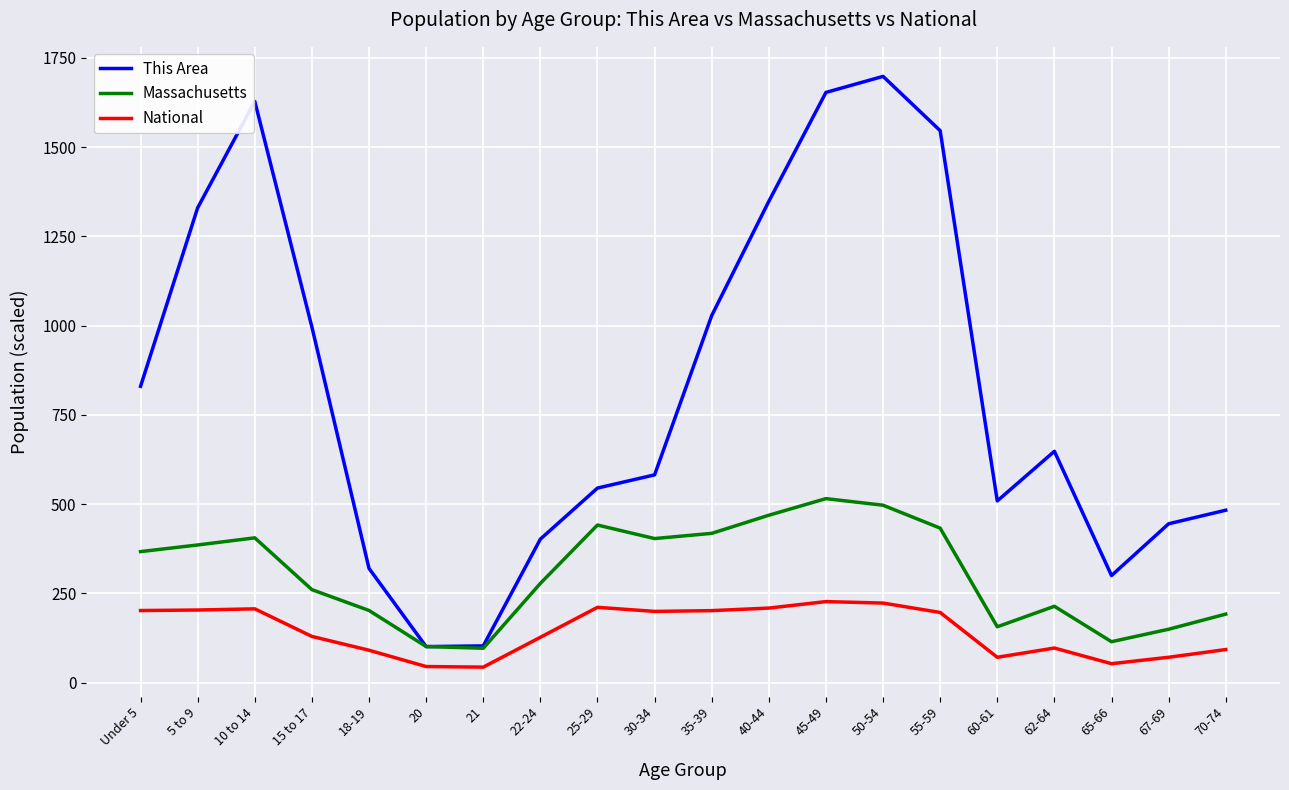

At 62-64, list the series in order from smallest to largest.

National, Massachusetts, This Area